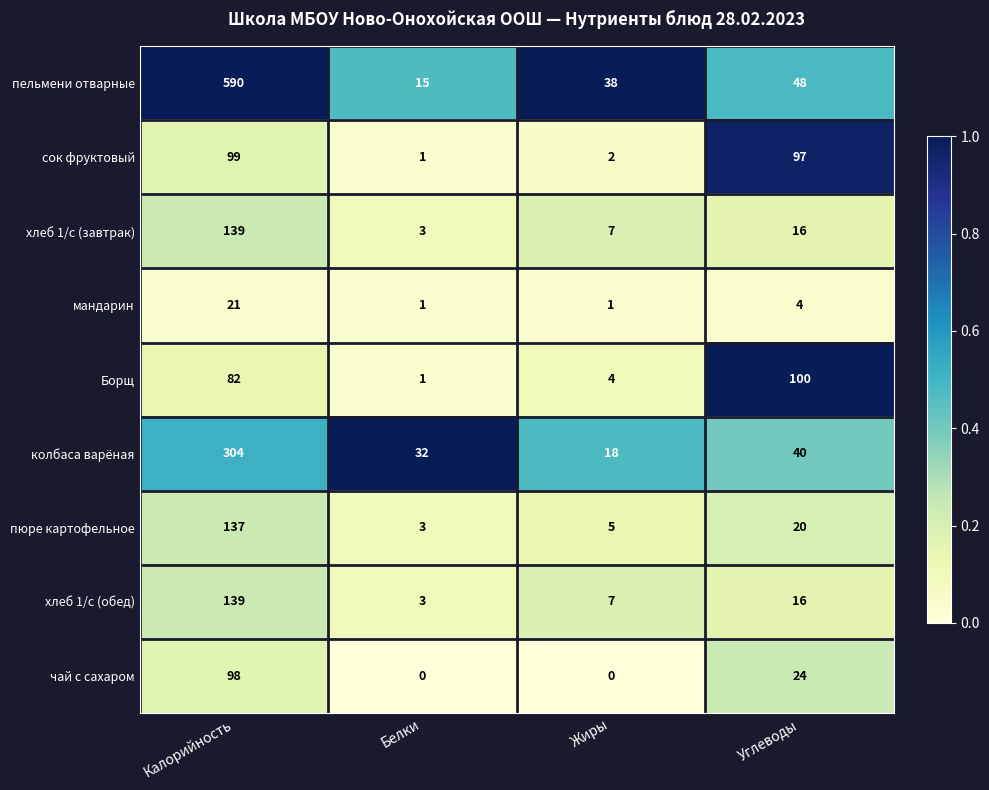

What is the maximum value for пюре картофельное?

137